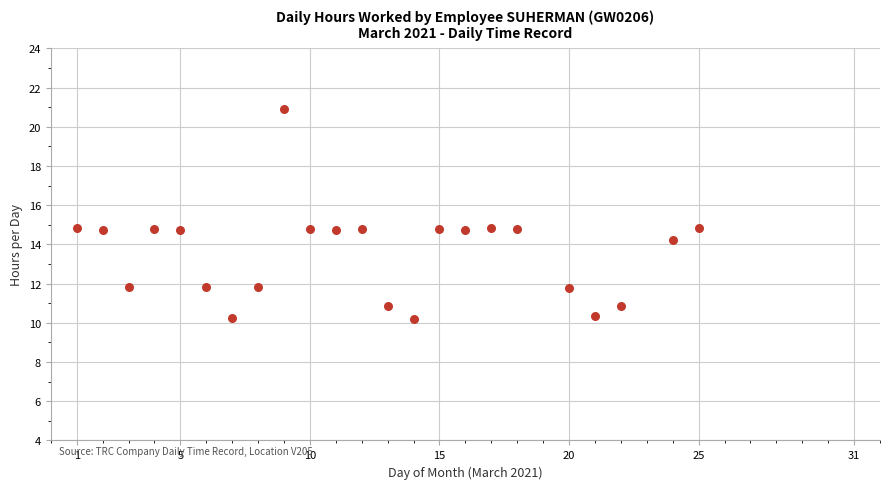

What is the range of X values (max minus min)?

24.0